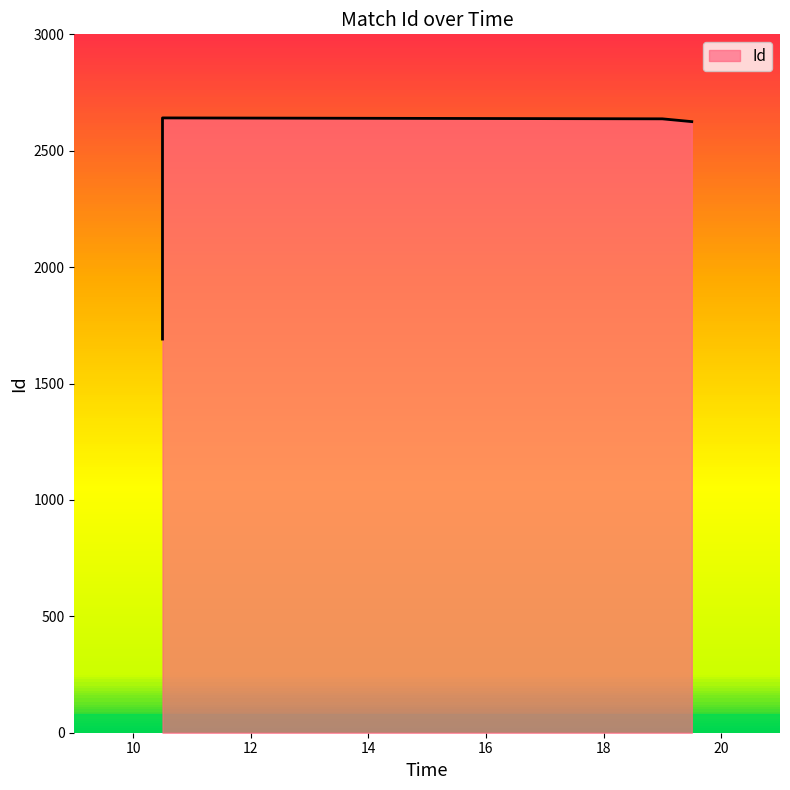

Which category has the lowest value across all series?

10:30:00